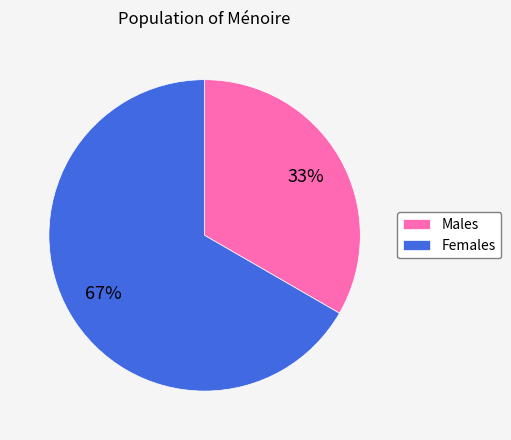

Does any single category account for the majority?

Yes